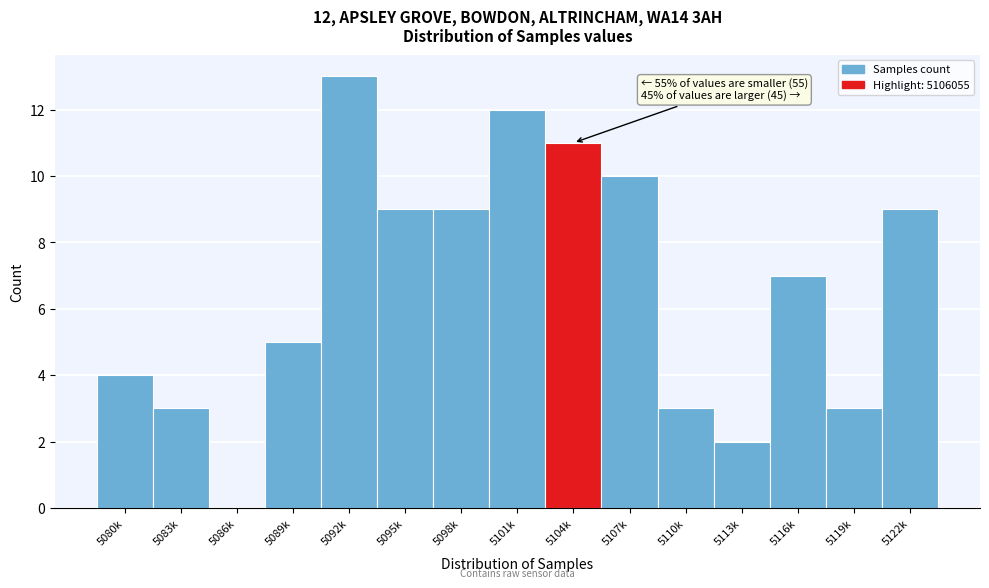

Reading right to left, list all the values displayed in this chart.

5122k=9	5119k=3	5116k=7	5113k=2	5110k=3	5107k=10	5104k=11	5101k=12	5098k=9	5095k=9	5092k=13	5089k=5	5086k=0	5083k=3	5080k=4